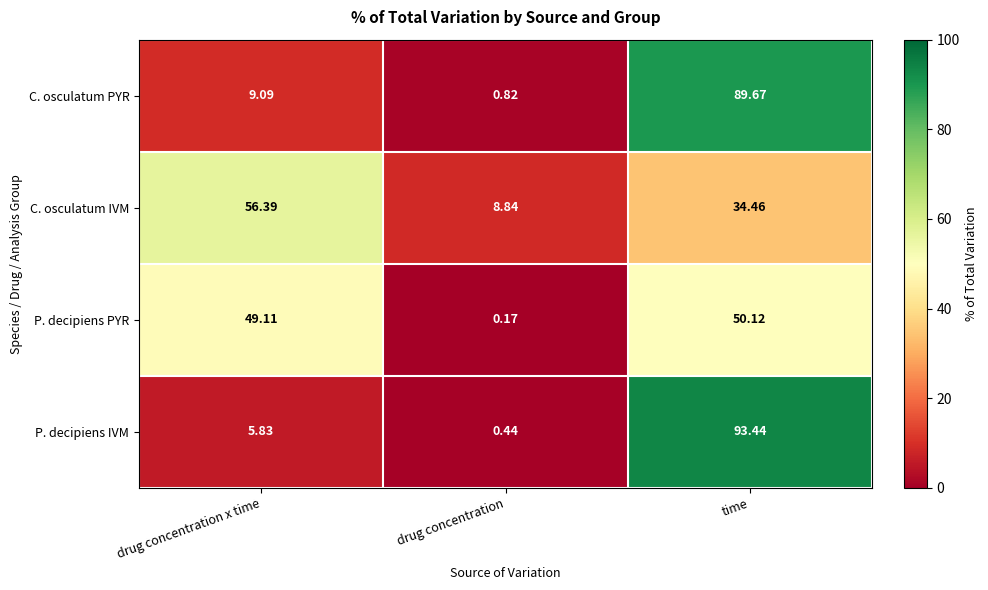

What is the difference between the highest and lowest values at time?

59.0